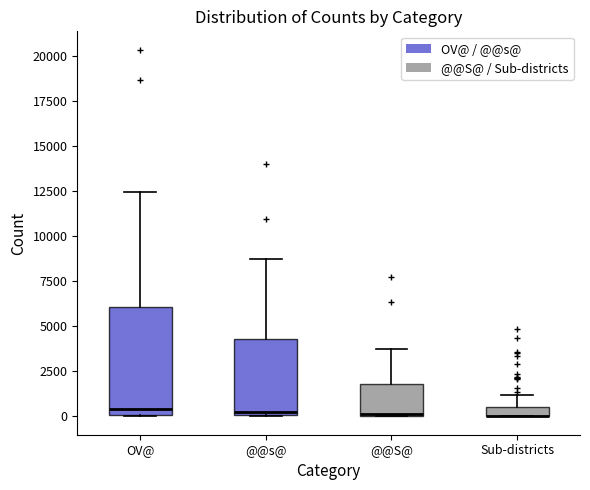

Where is the lower edge of the box for OV@ on the y-axis? The values are not printed on the chart, so give them approximately, as read against the axis.

0